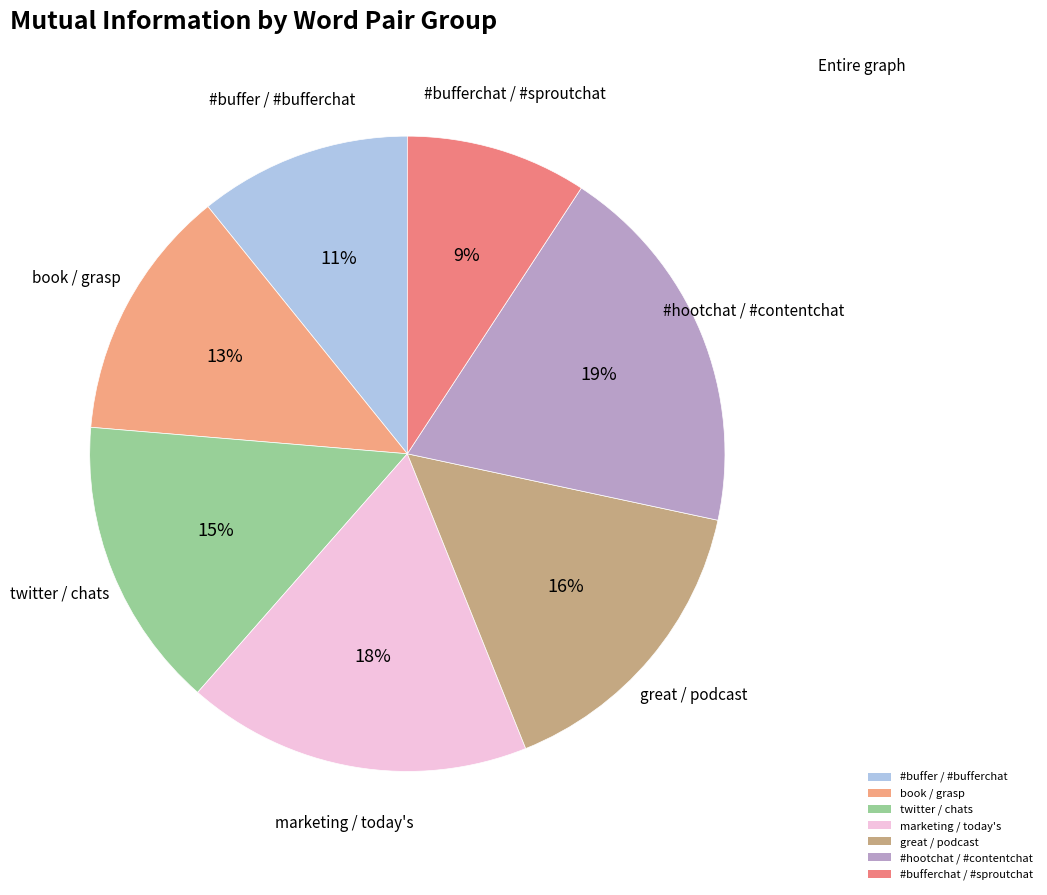

Is the sum of #hootchat / #contentchat and marketing / today's greater than half?

No